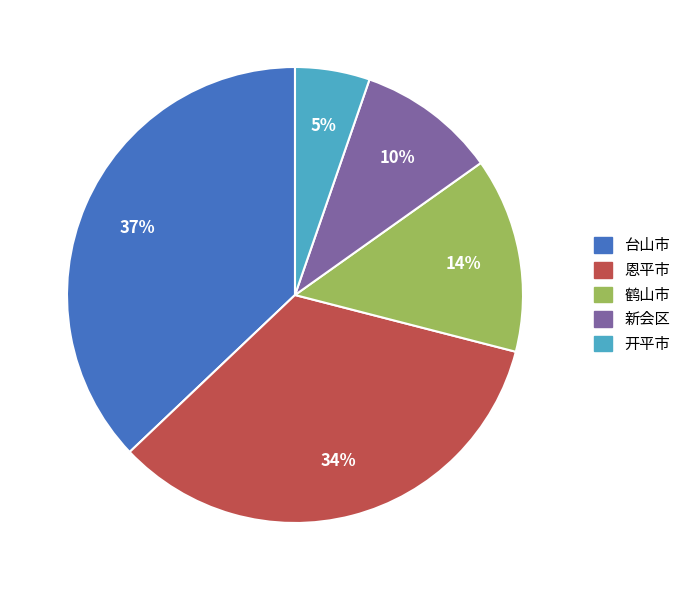

Does any single category account for the majority?

No